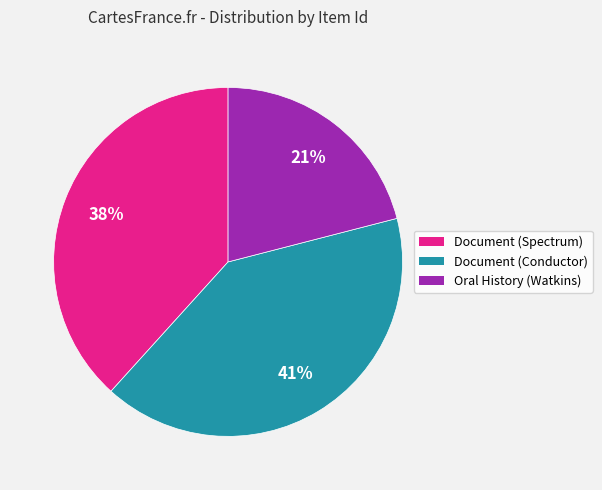

Combined, do Oral History (Watkins) and Document (Conductor) account for over 50%?

Yes